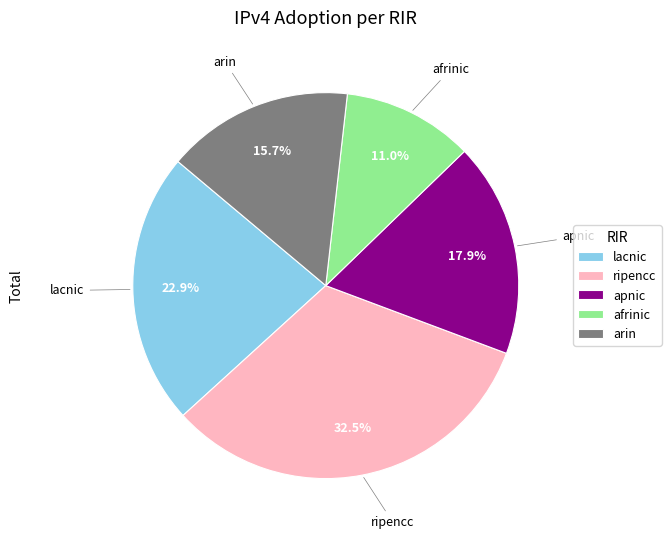

Is it true that afrinic is 1% of the pie?

False